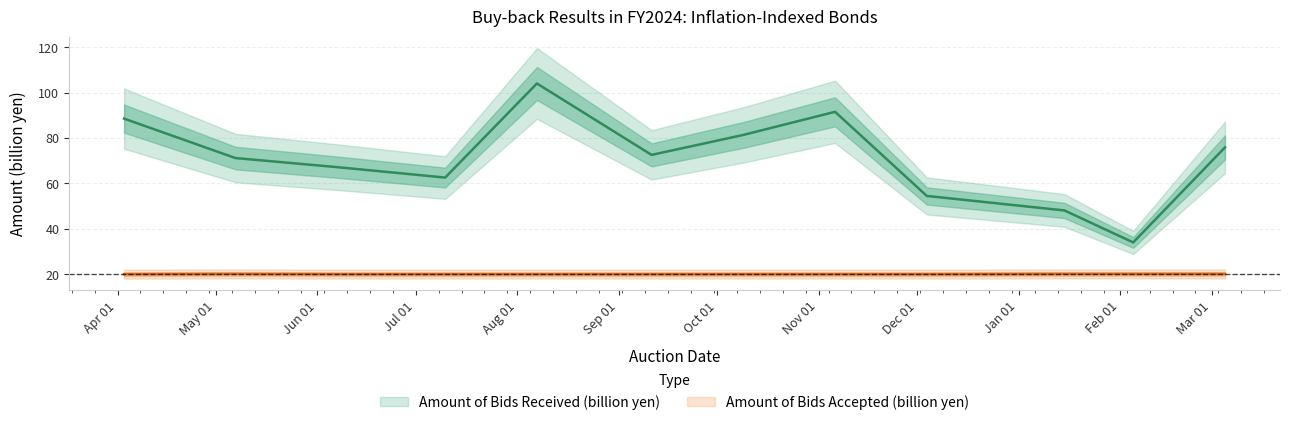

How many distinct data groups are displayed?

2